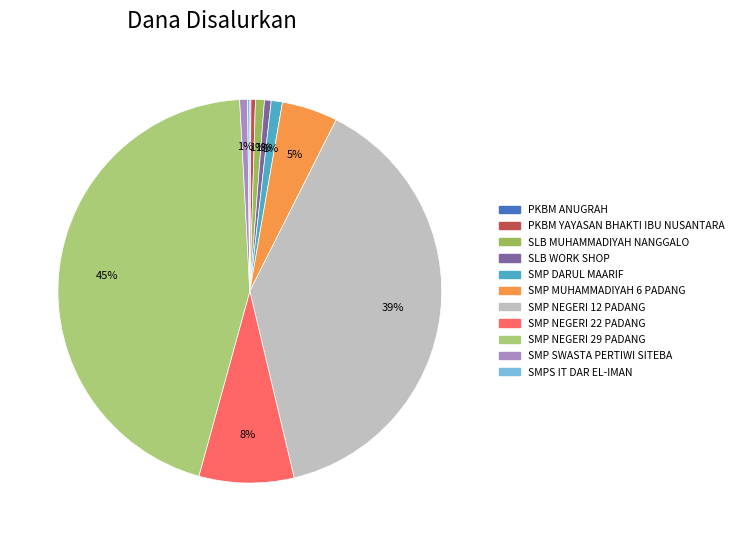

Does SMP MUHAMMADIYAH 6 PADANG account for over 50% of the chart?

No